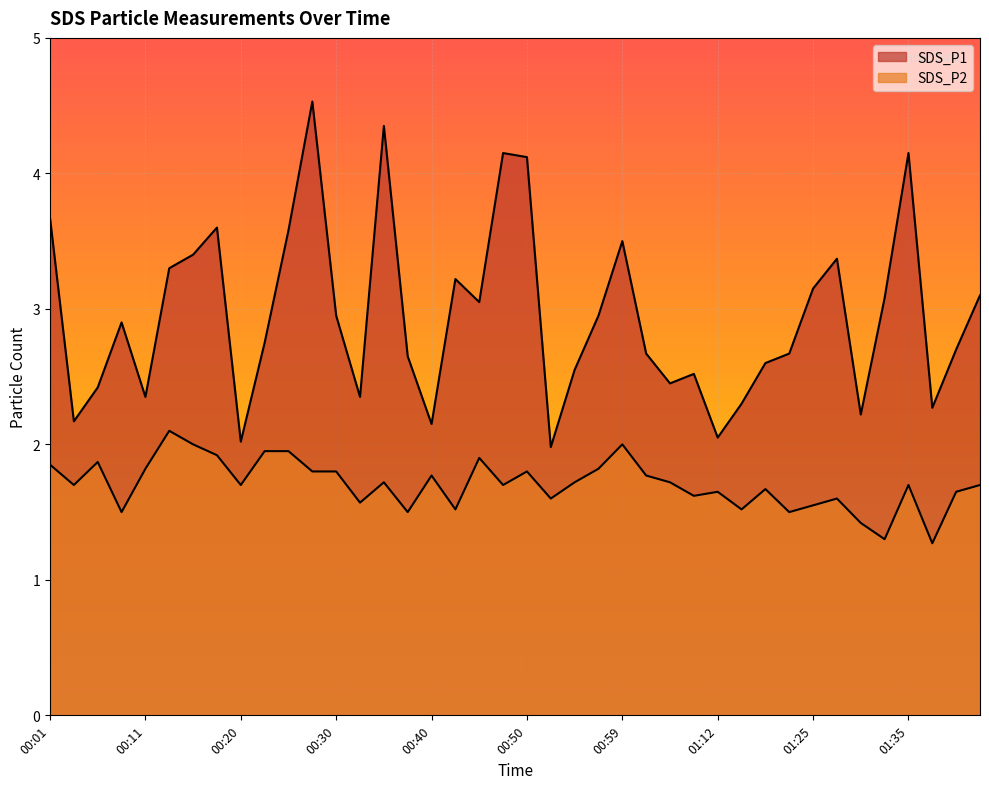

Which series has the largest total across all categories?

SDS_P1